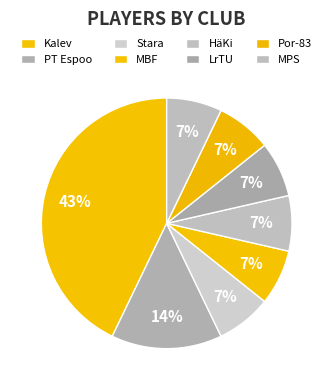

Does any single category account for the majority?

No